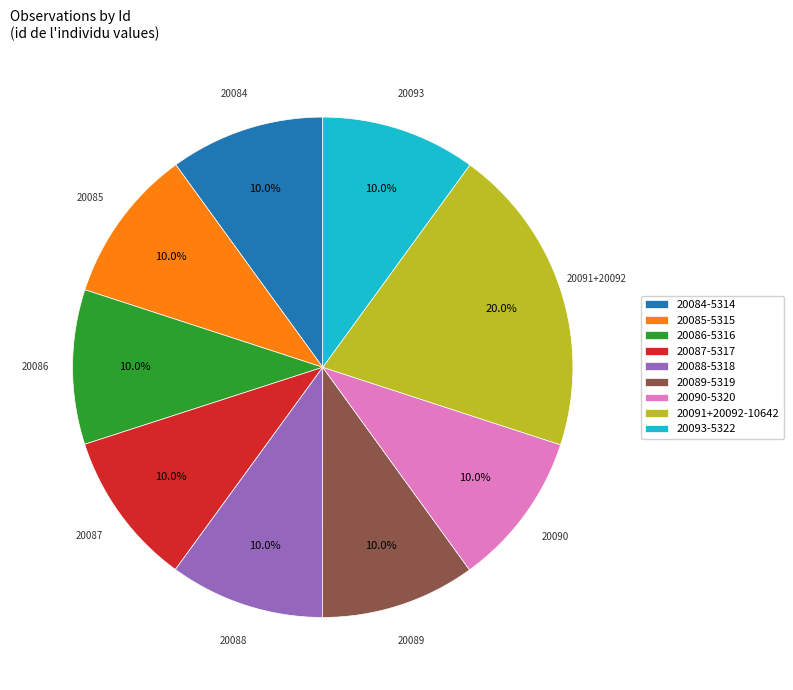

What is the ratio of the value at 20088-5318 to the value at 20087-5317?

1.0